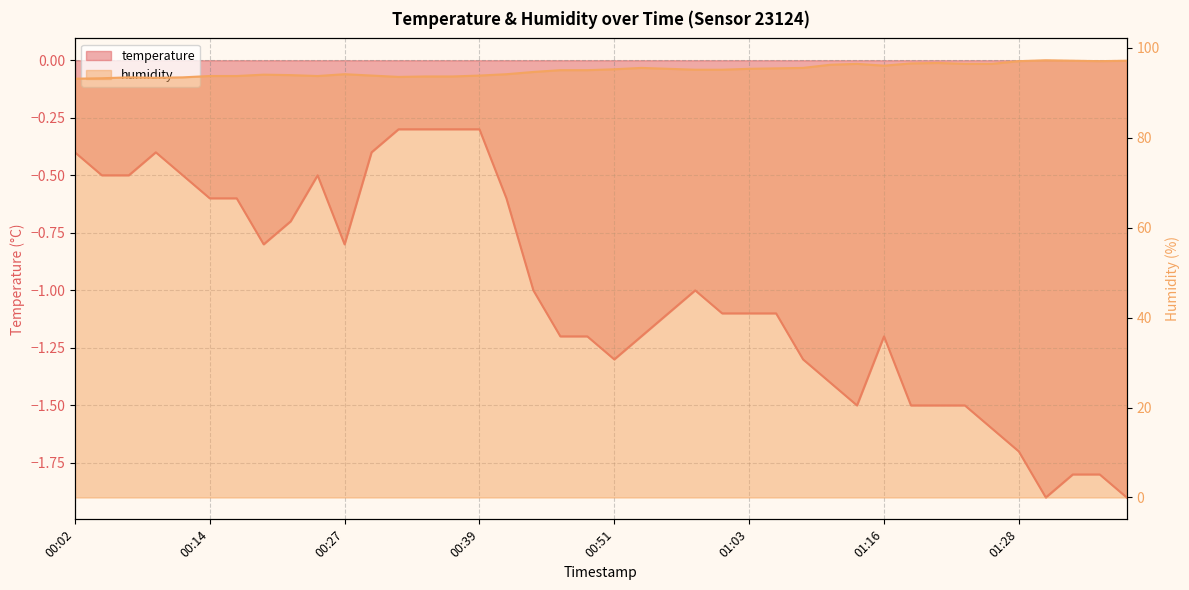

How many data points in temperature are less than -1?

21